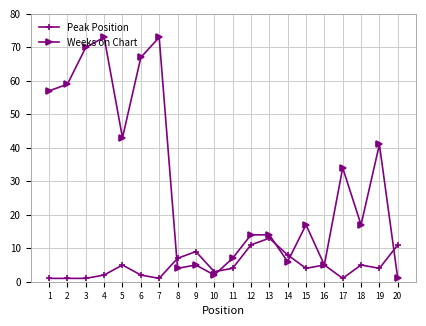

True or false: Weeks on Chart and Peak Position cross at least once.

True